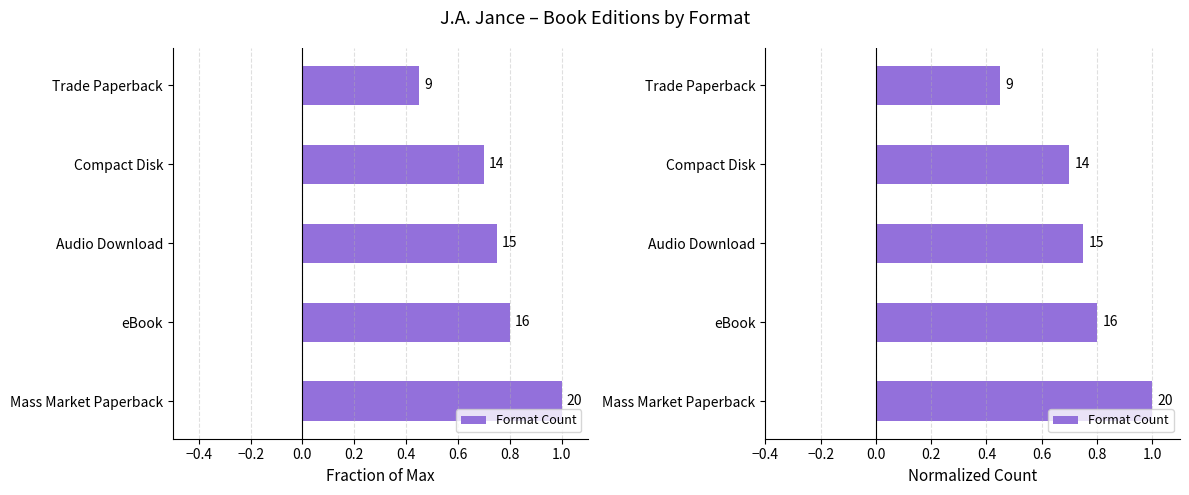

How many bars are there in total?

5